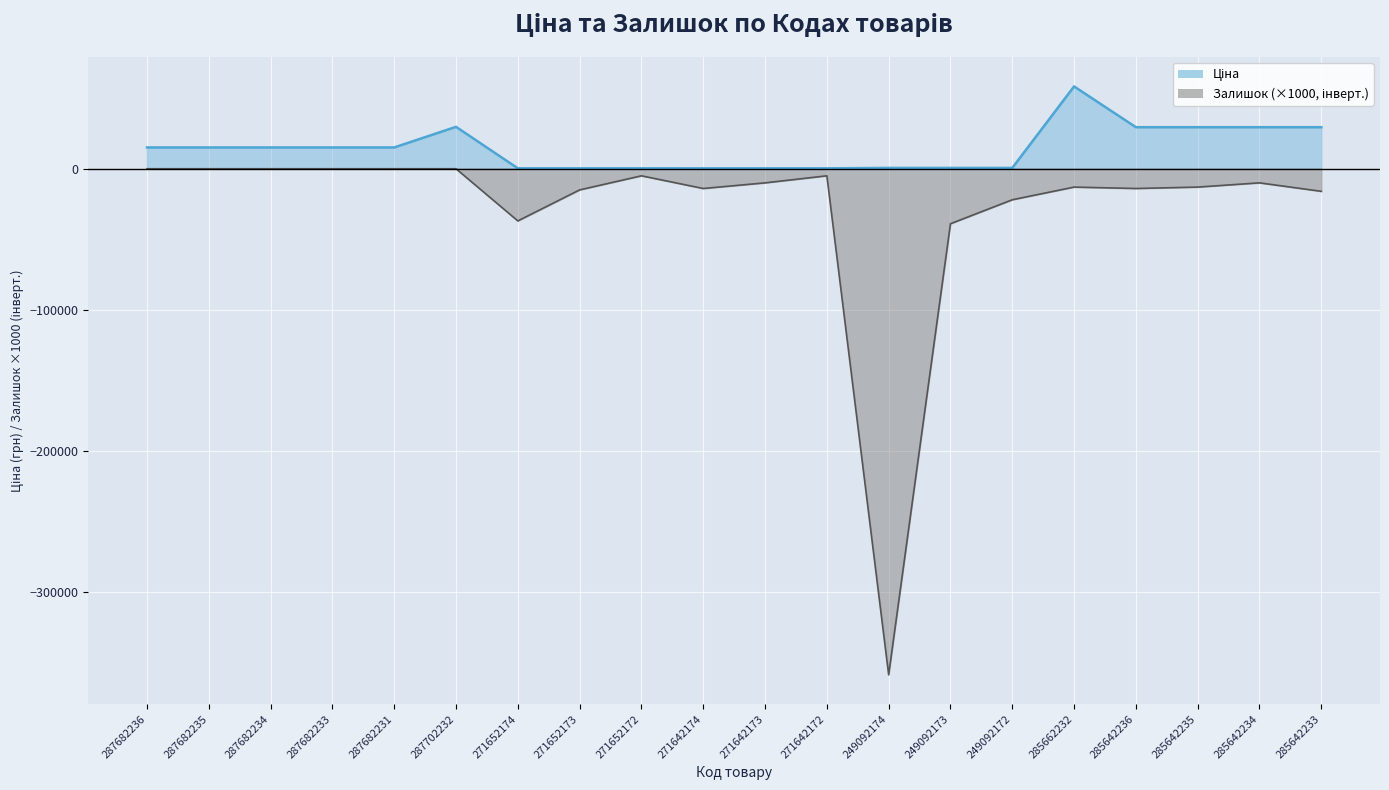

What is the minimum value for Залишок?

-359000.0